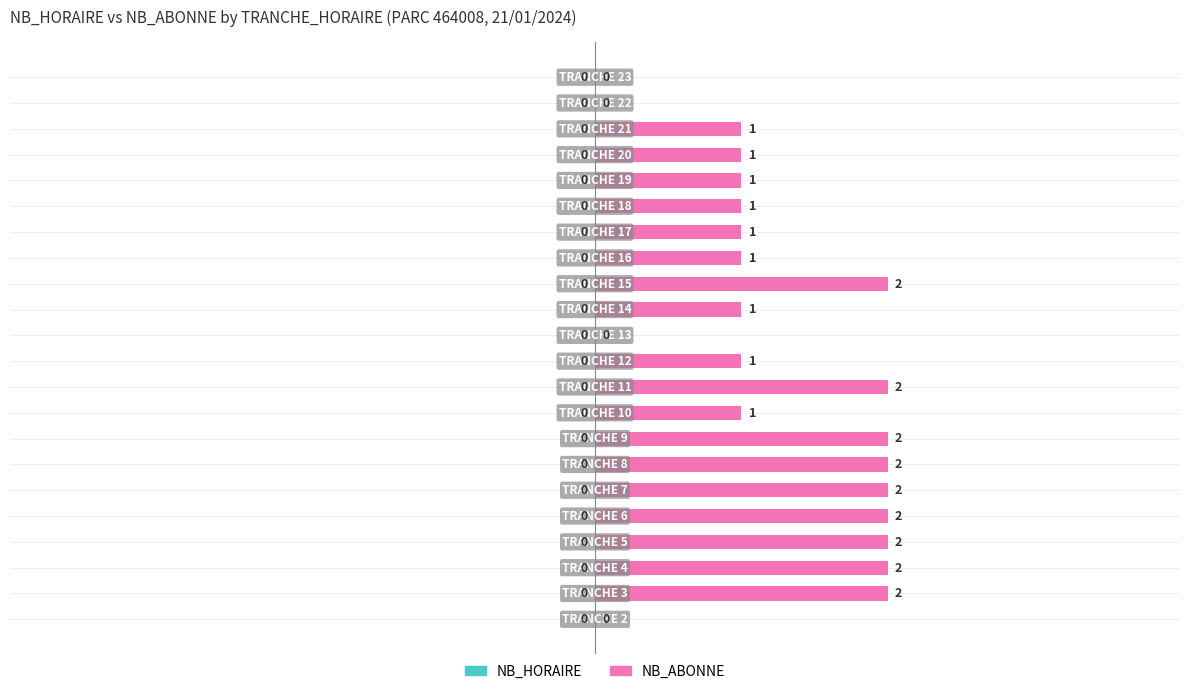

What is the sum of all values?

27